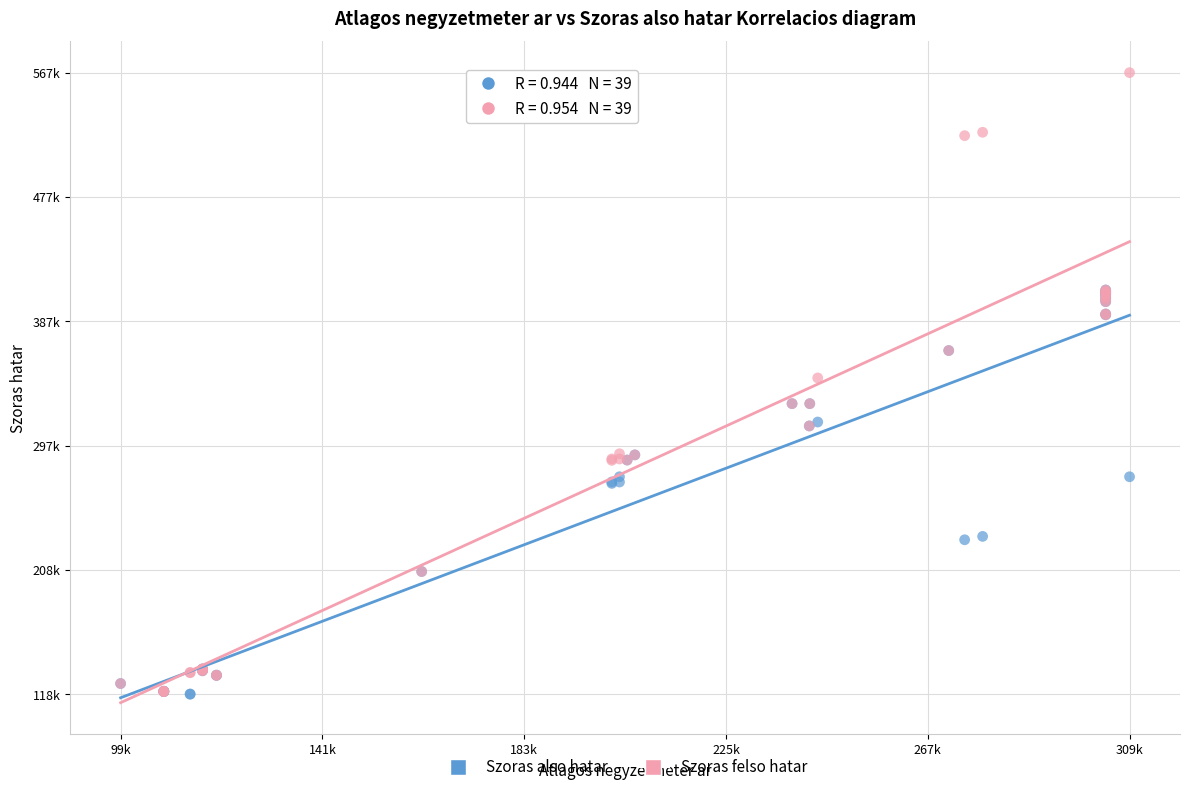

What are all the series names shown in the legend?

Szoras also hatar, Szoras felso hatar